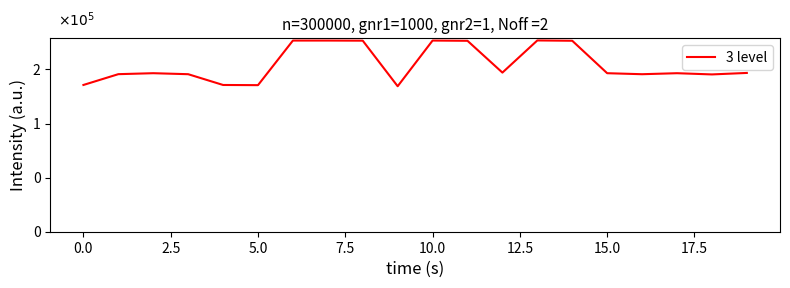

What is the sum of all values?

3094318